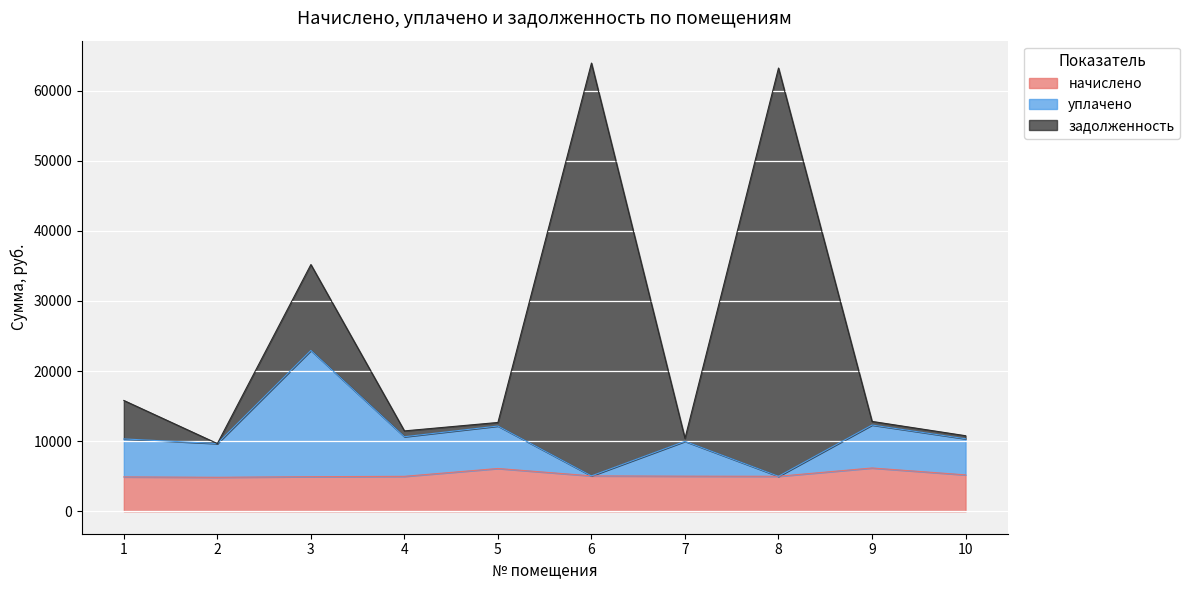

Is the value of уплачено at 1 greater than the value of начислено at 10?

Yes